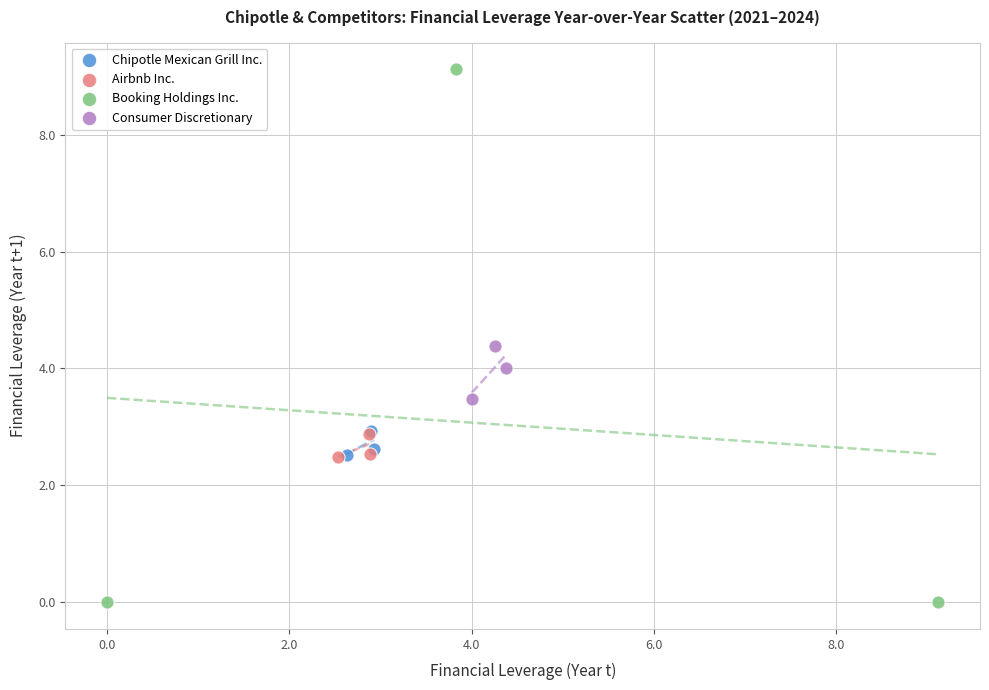

Which series reaches the maximum Y coordinate?

Booking Holdings Inc.